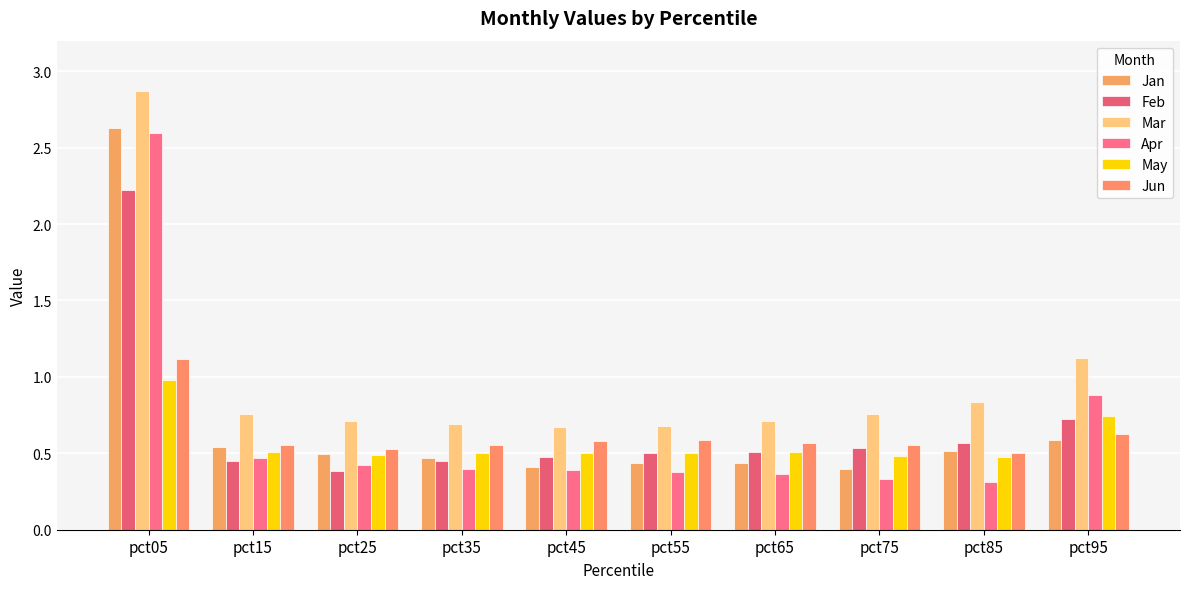

Is the value of Feb at pct85 greater than the value of Jun at pct35?

Yes